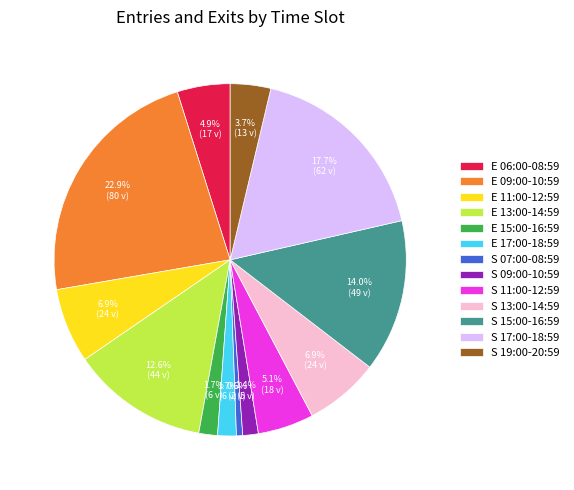

What is the largest slice in the pie chart?

E 09:00-10:59